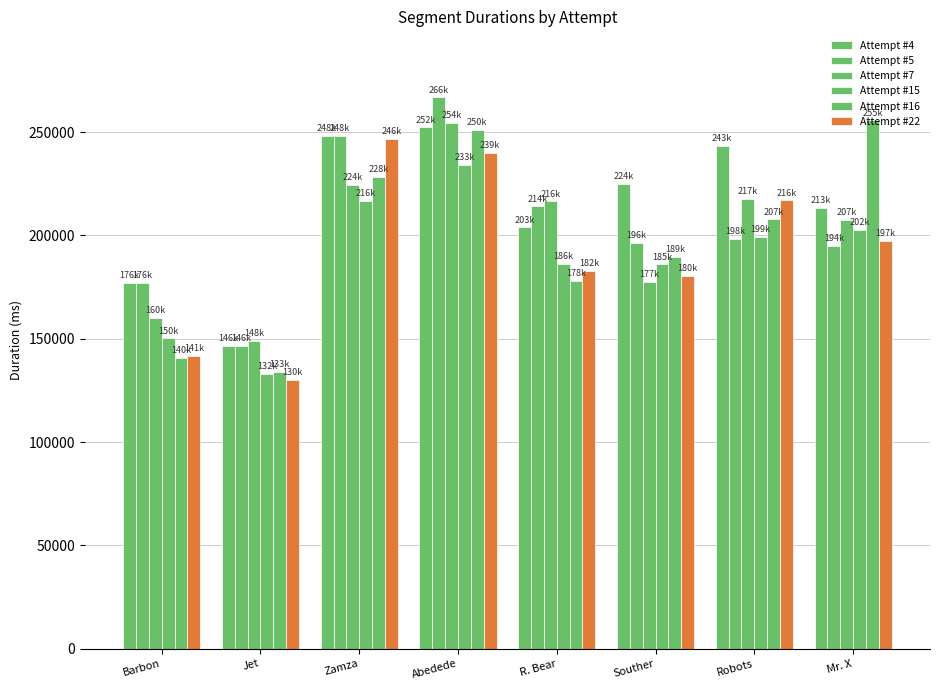

Does the chart contain stacked bars?

No